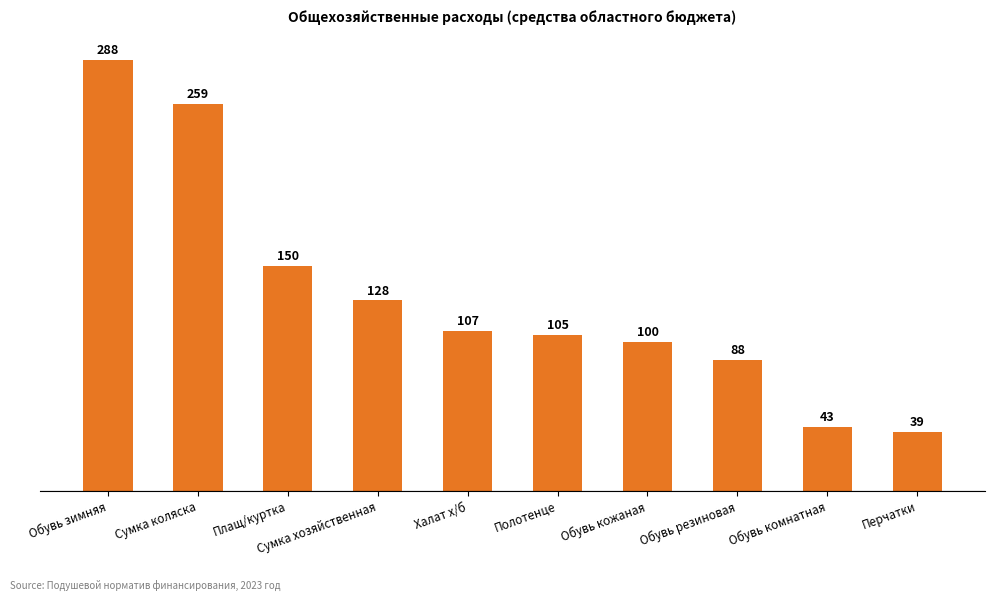

At which category does the chart reach its minimum across all series?

Перчатки